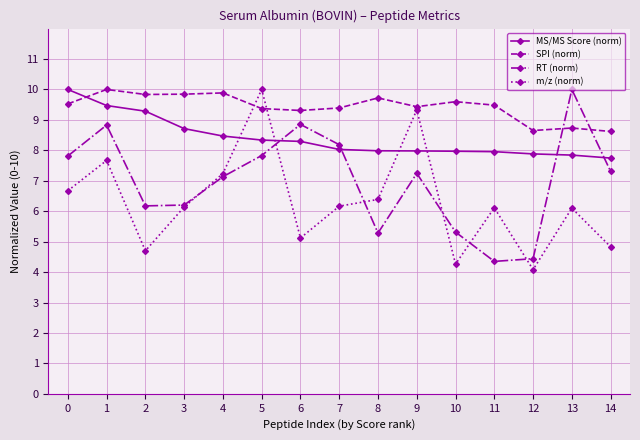

What are all the series names shown in the legend?

MS/MS Score (norm), SPI (norm), RT (norm), m/z (norm)